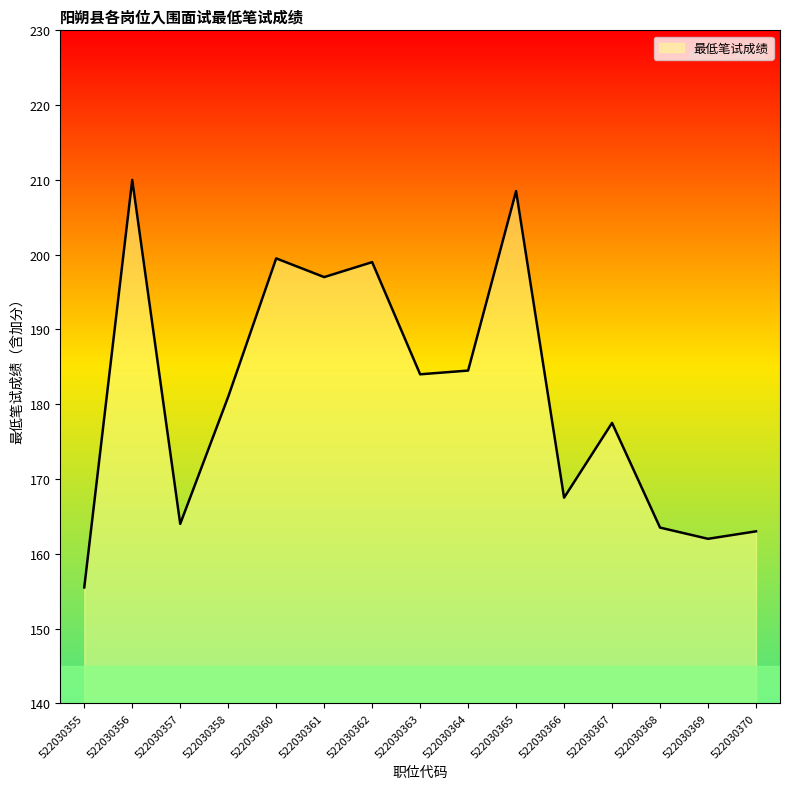

The chart shows a value of 163.0 at 522030370. True or false?

True